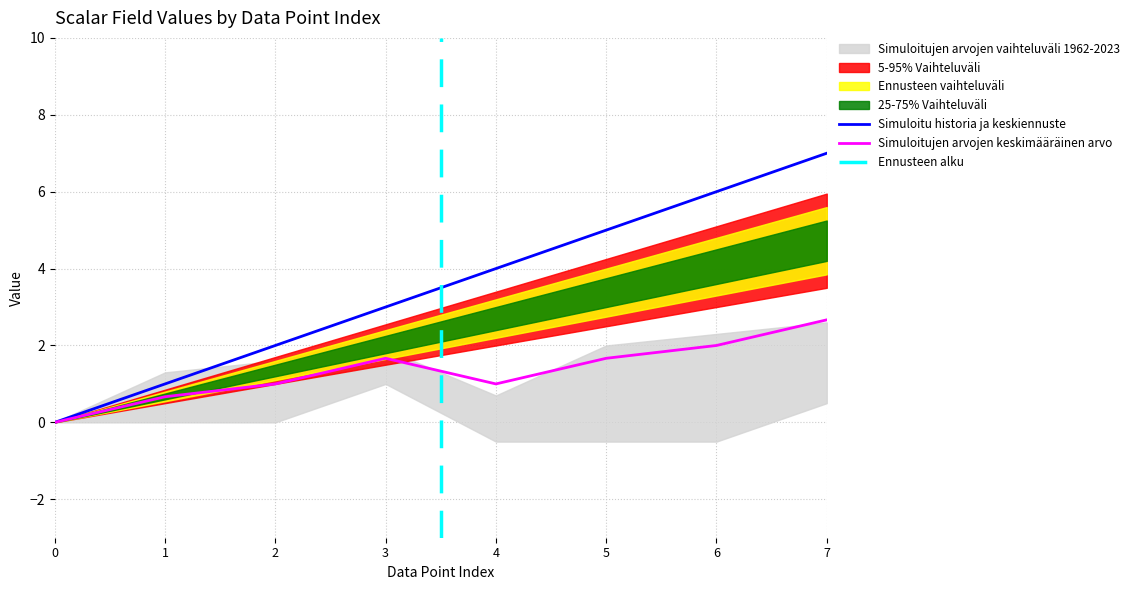

What is the average value of the scalar series?

3.5